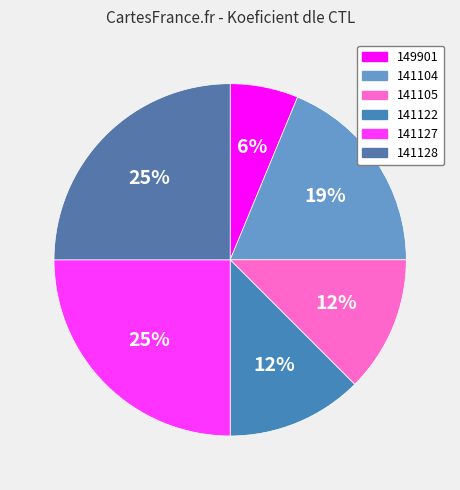

What is the ratio of the value at 141128 to the value at 141127?

1.0